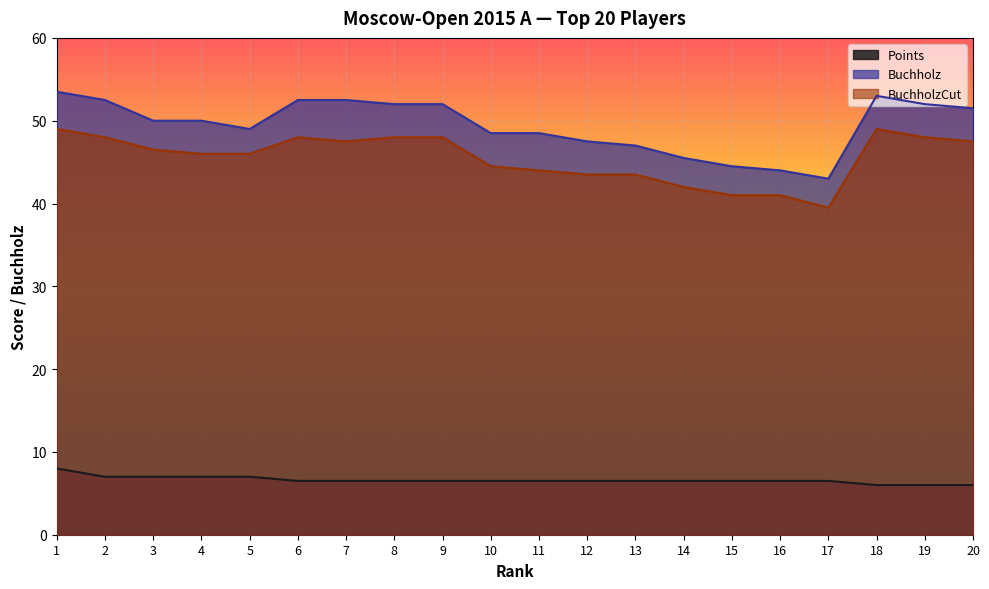

What is the spread (max minus min) of values at 7?

46.0